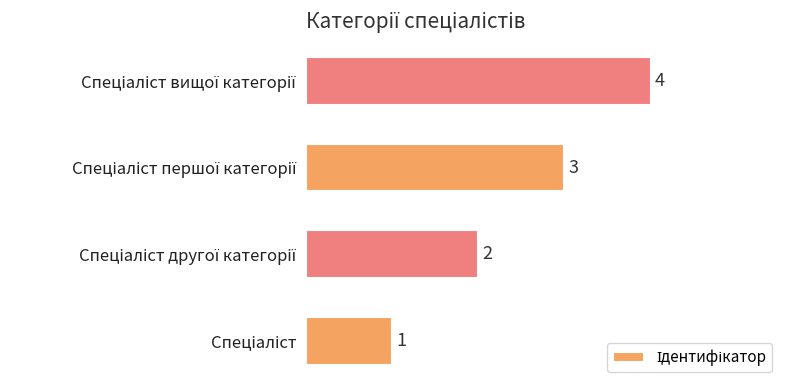

Count the values in the range 2 to 4.

3